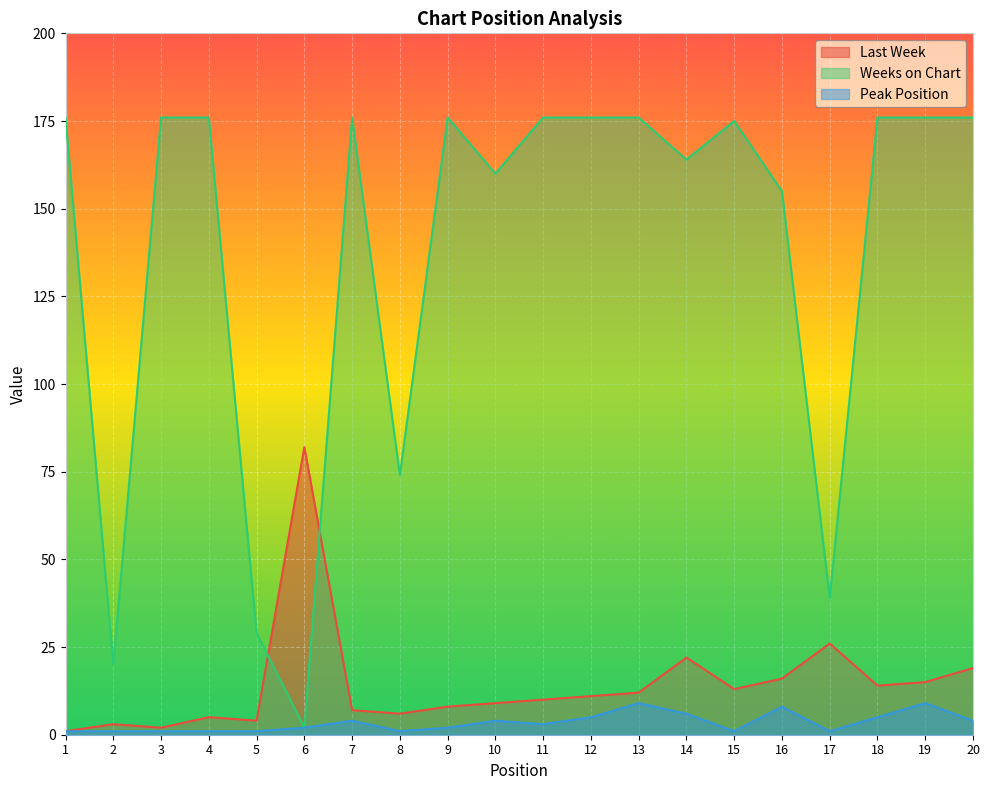

True or false: Last Week has more than 0 interior local peaks.

True